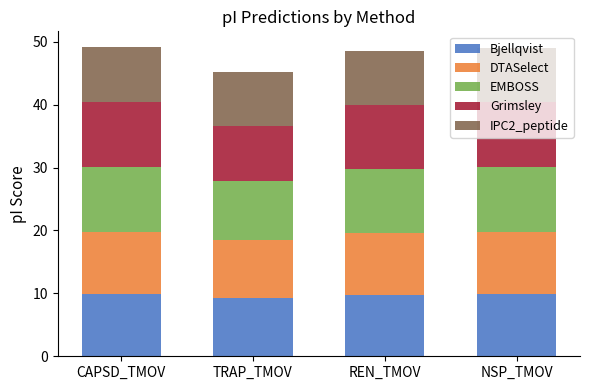

What is the total value across all series at CAPSD_TMOV?

49.2